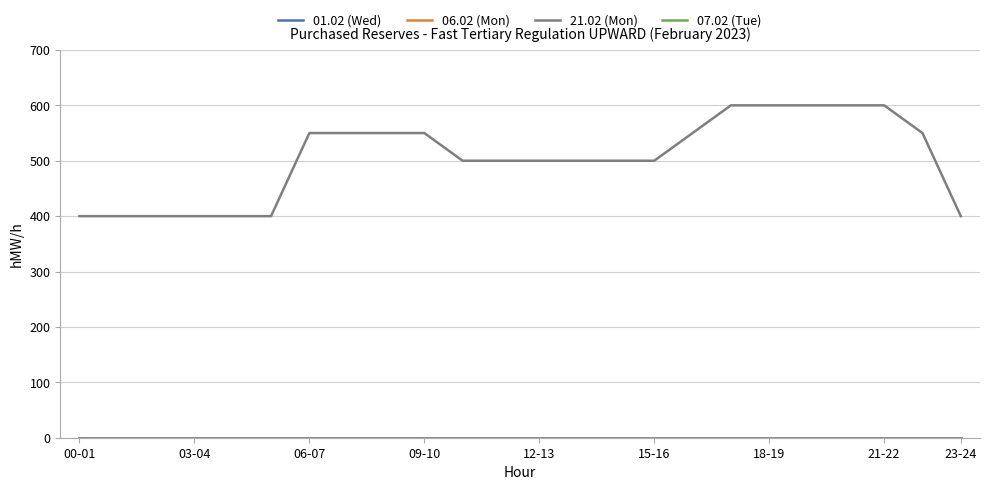

At which category is the sum across all series the highest?

17